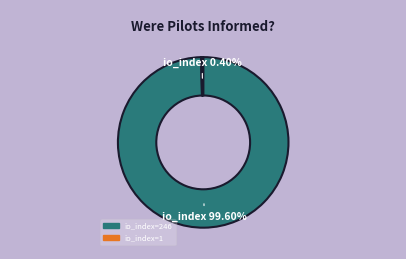

To the nearest percent, what is the difference between the io_index=246 and io_index=1 slice percentages?

99%